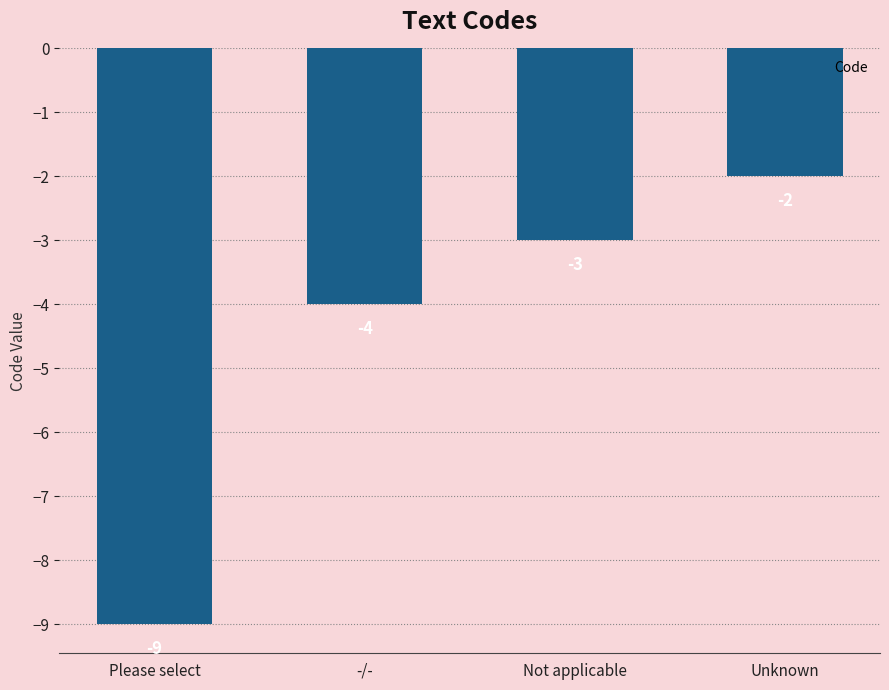

List the labels in order of value, largest first.

Unknown, Not applicable, -/-, Please select